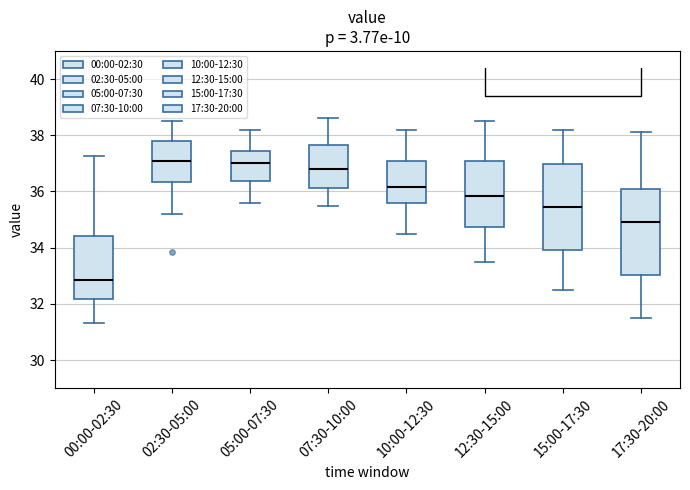

Reading left to right, read every box against the y-axis: the position of its median line, the range the box covers, and the ends of its whiskers. The values are not printed on the chart, so give them approximately, as read against the axis.

00:00-02:30: median 32.8, box 32.2 to 34.4, whiskers 31.4 to 37.2
02:30-05:00: median 37.0, box 36.4 to 37.8, whiskers 35.2 to 38.6
05:00-07:30: median 37.0, box 36.4 to 37.4, whiskers 35.6 to 38.2
07:30-10:00: median 36.8, box 36.2 to 37.6, whiskers 35.6 to 38.6
10:00-12:30: median 36.2, box 35.6 to 37.2, whiskers 34.6 to 38.2
12:30-15:00: median 35.8, box 34.8 to 37.0, whiskers 33.6 to 38.6
15:00-17:30: median 35.4, box 34.0 to 37.0, whiskers 32.6 to 38.2
17:30-20:00: median 35.0, box 33.0 to 36.2, whiskers 31.6 to 38.2